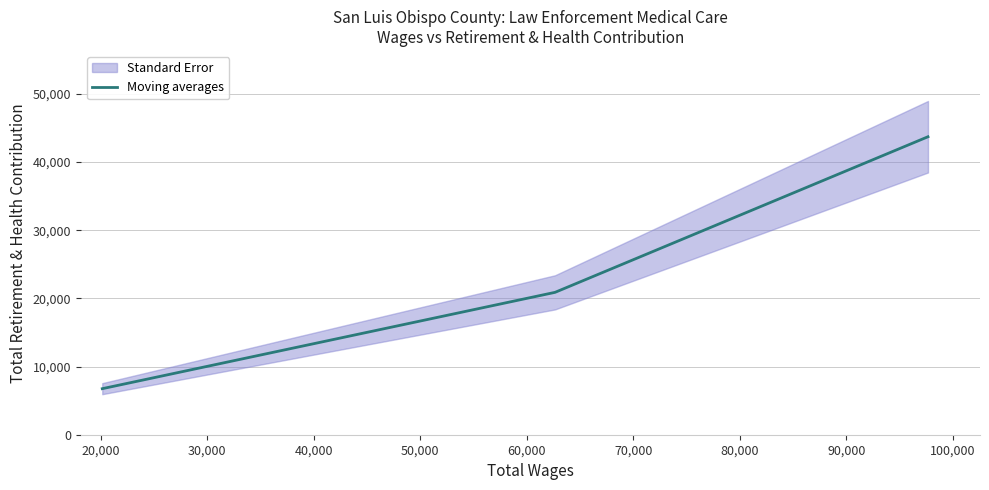

How many values in the Moving averages series are below 20892?

1